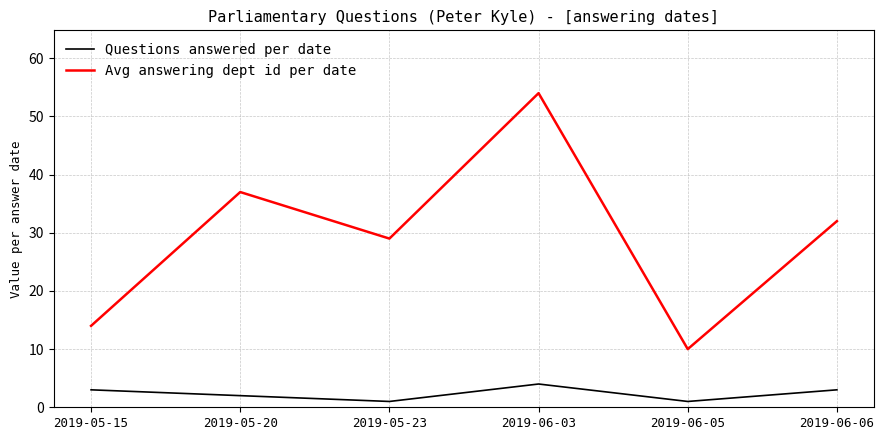

What position from the right is 2019-06-06?

1